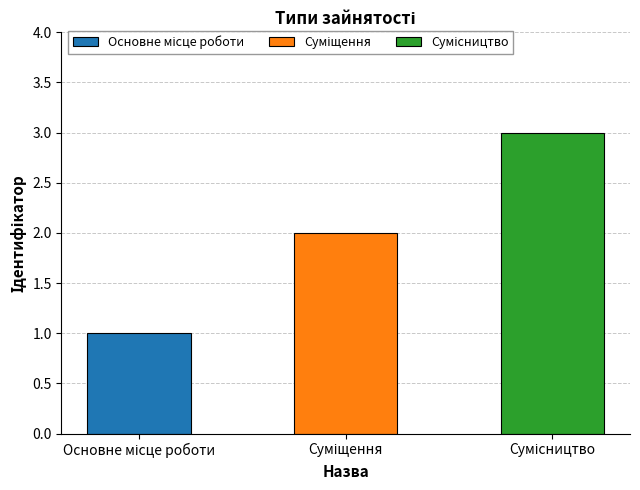

Which label corresponds to the largest value in the chart?

Сумісництво